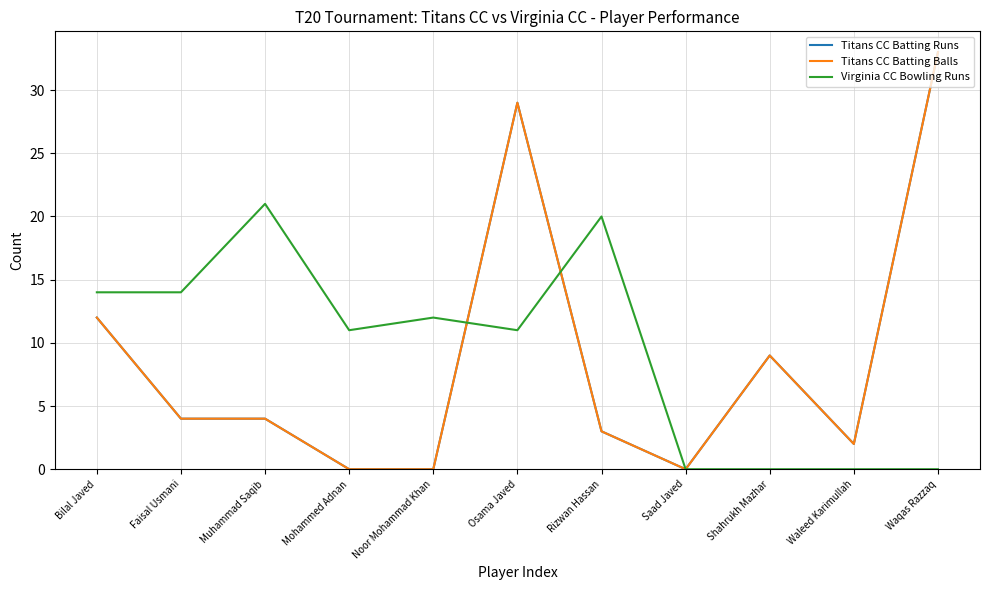

What is the difference between the maximum and minimum values in the Titans CC Batting Runs series?

33